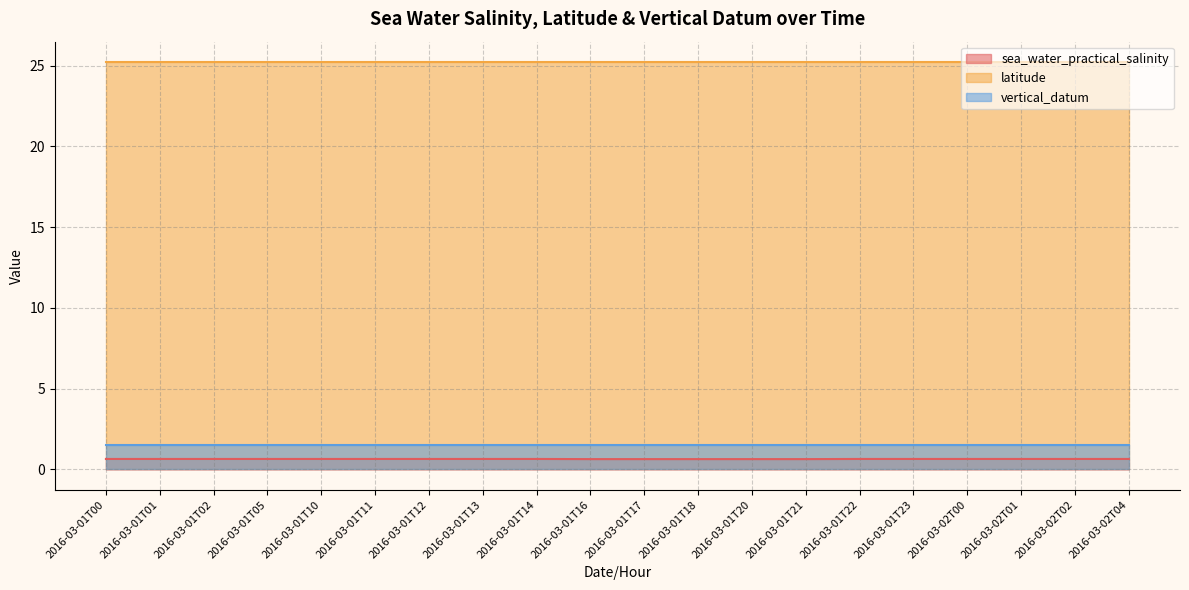

What is the approximate value of latitude at 2016-03-02T04?

25.2